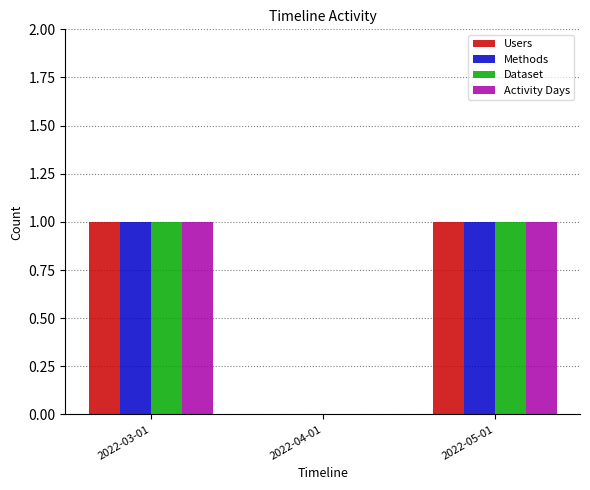

How many Users values are between 0 and 1?

3